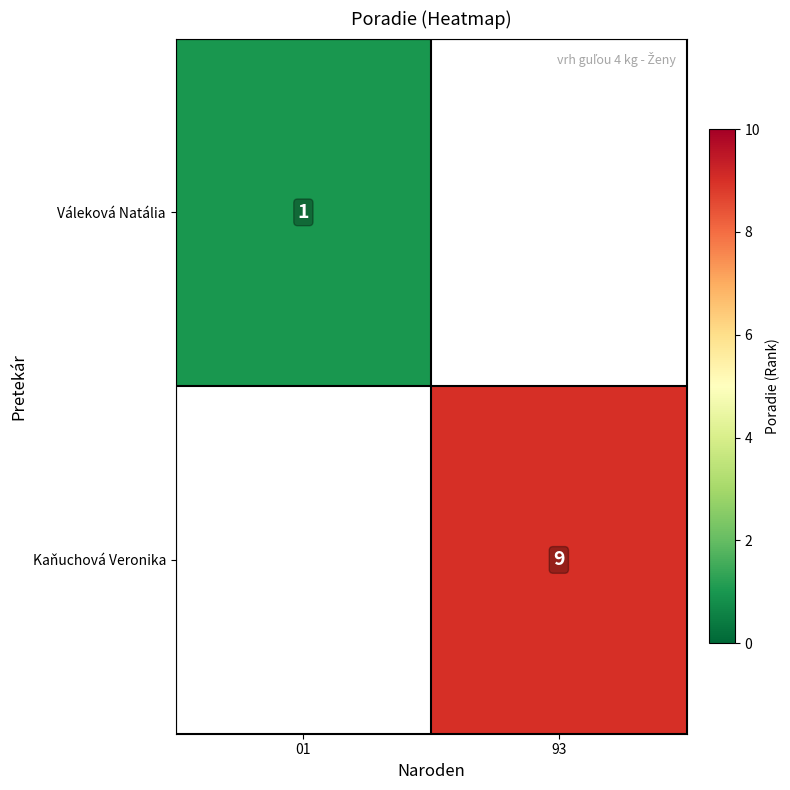

Is it true that Váleková Natália equals 2 at 01?

False